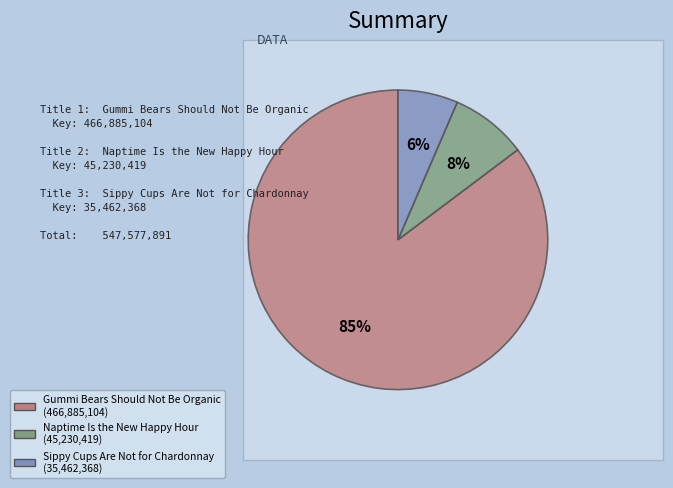

Is the sum of Gummi Bears Should Not Be Organic and Sippy Cups Are Not for Chardonnay greater than half?

Yes